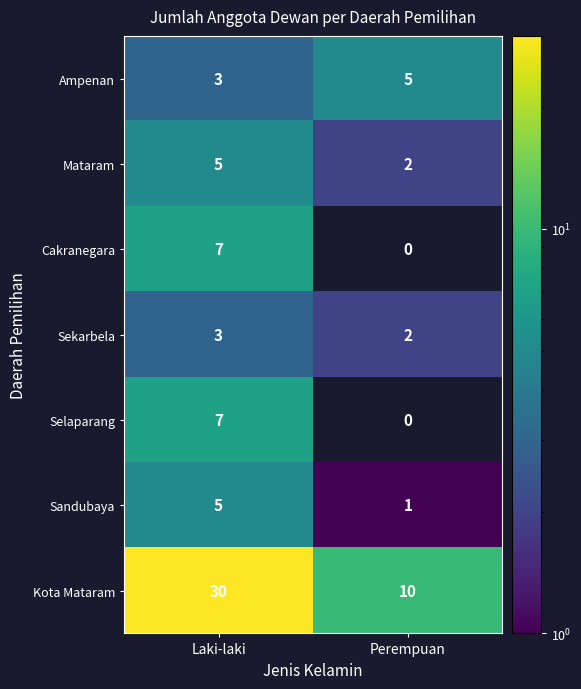

Rank the categories by Mataram value from lowest to highest.

Perempuan, Laki-laki